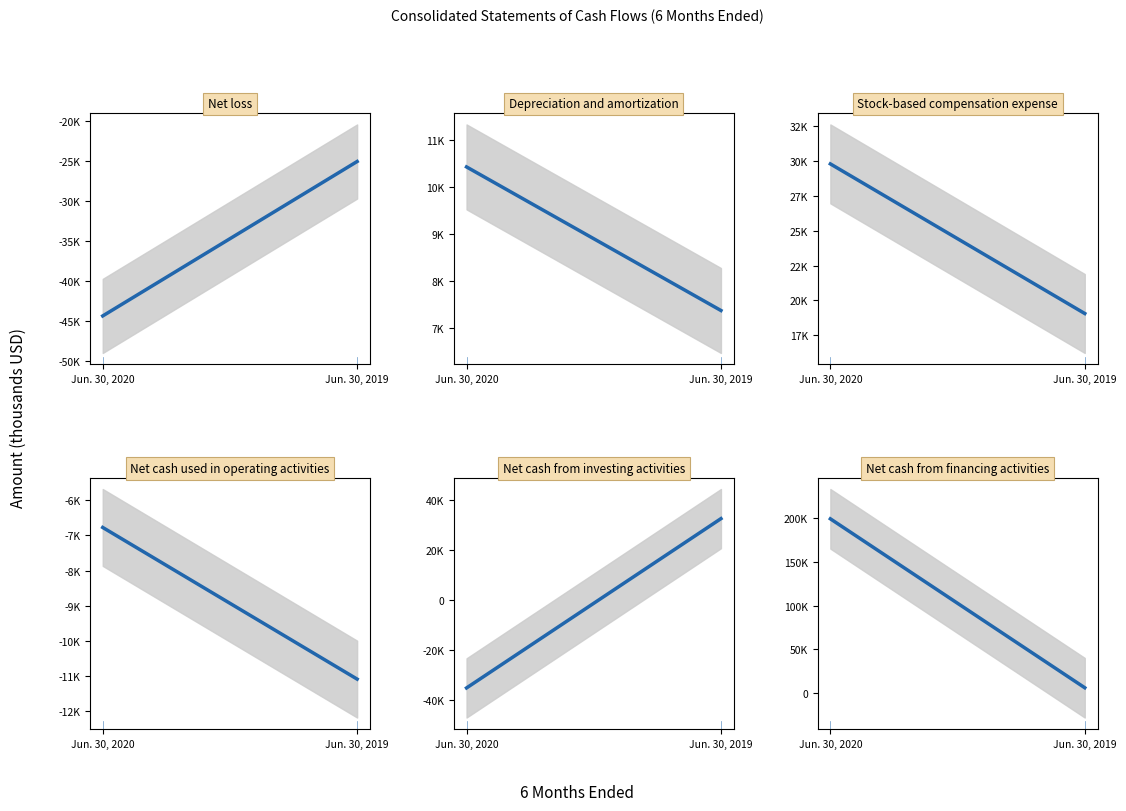

True or false: Net cash used in operating activities has a value of -3893 at Jun. 30, 2020.

False